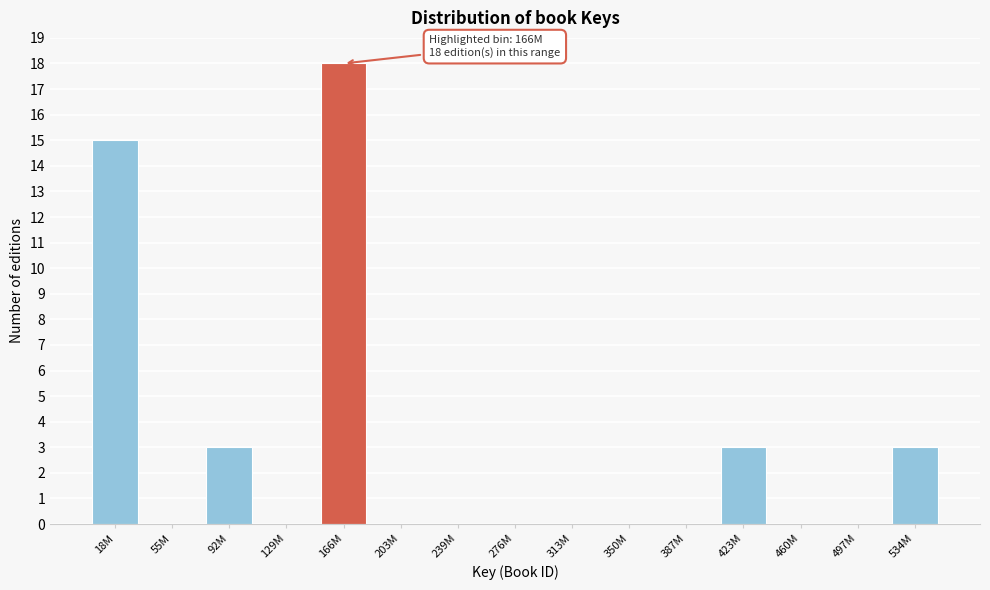

Reading left to right, list all the values displayed in this chart.

18M=15	55M=0	92M=3	129M=0	166M=18	203M=0	239M=0	276M=0	313M=0	350M=0	387M=0	423M=3	460M=0	497M=0	534M=3